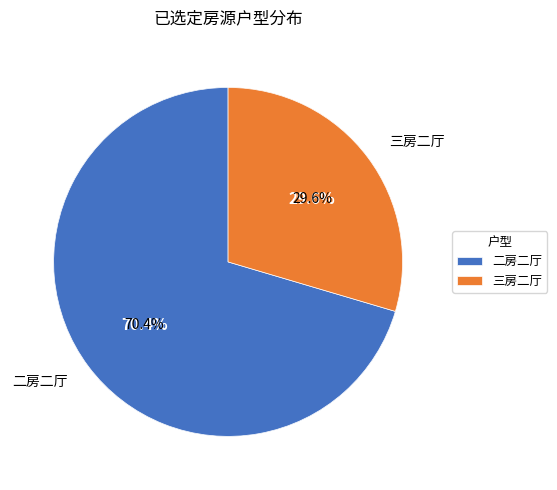

What percentage is NOT represented by 三房二厅?

70.4%